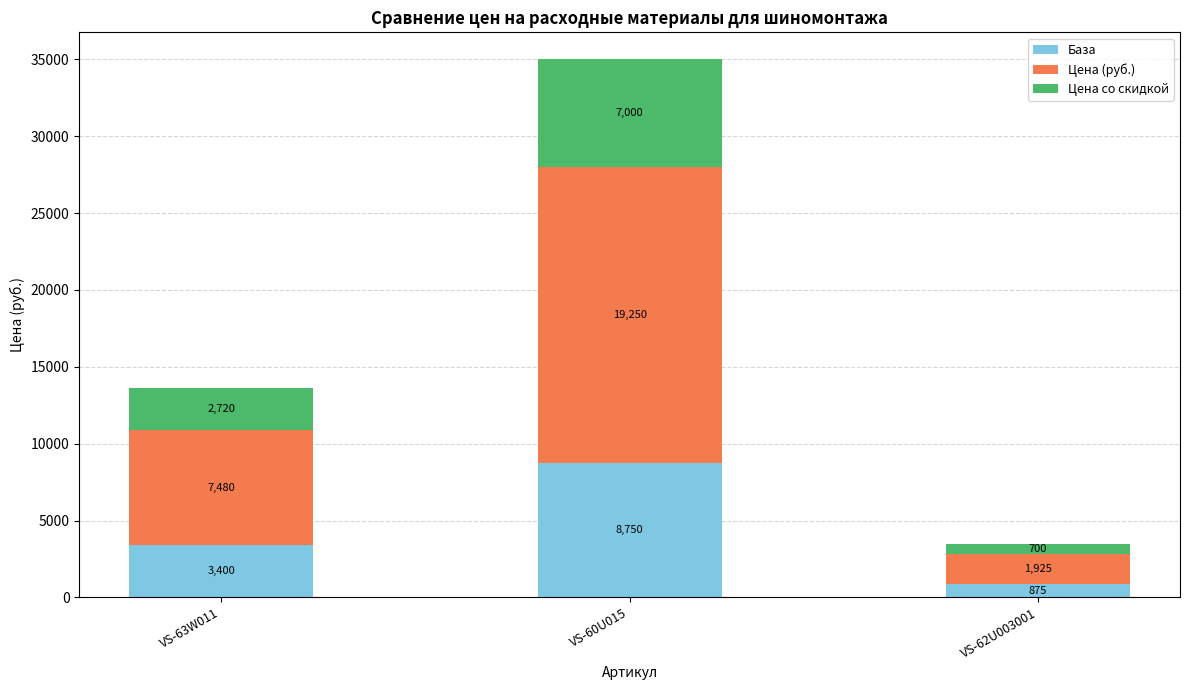

The База series shows 875 at VS-62U003001. True or false?

True